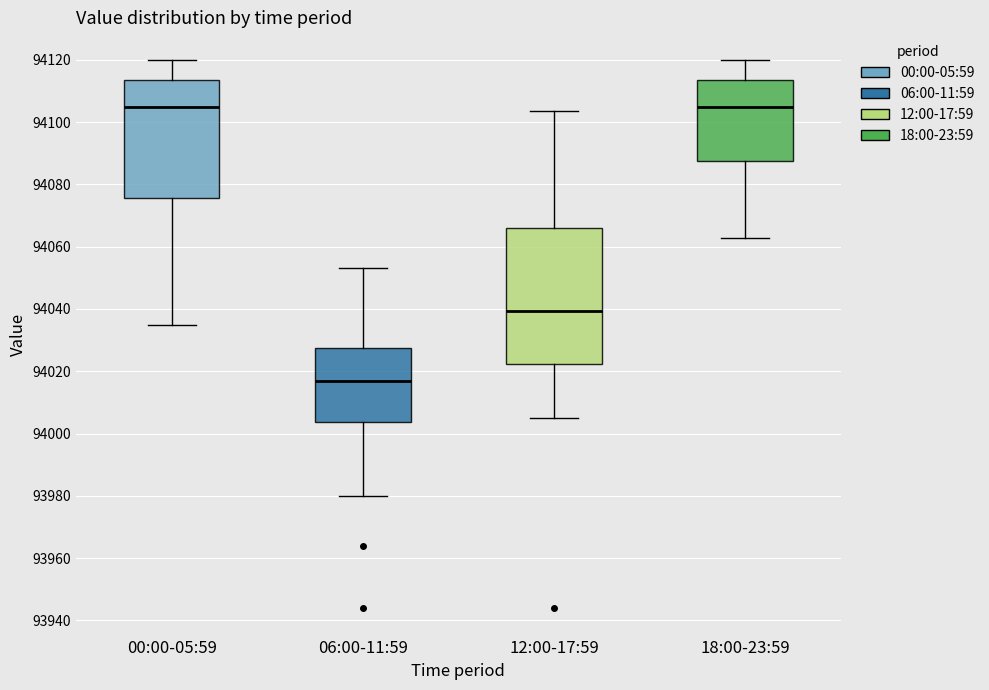

Reading left to right, read every box against the y-axis: the position of its median line, the range the box covers, and the ends of its whiskers. The values are not printed on the chart, so give them approximately, as read against the axis.

00:00-05:59: median 94104, box 94076 to 94114, whiskers 94034 to 94120
06:00-11:59: median 94016, box 94004 to 94028, whiskers 93980 to 94054
12:00-17:59: median 94040, box 94022 to 94066, whiskers 94006 to 94104
18:00-23:59: median 94104, box 94088 to 94114, whiskers 94062 to 94120